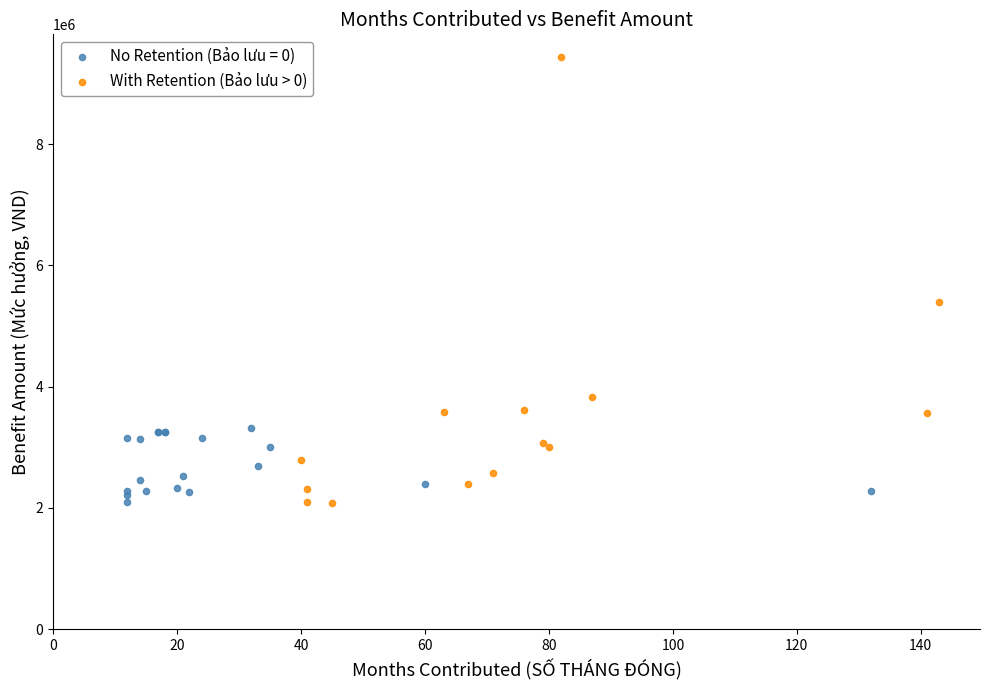

Which series has the widest spread of Y values?

With Retention (Bảo lưu > 0)